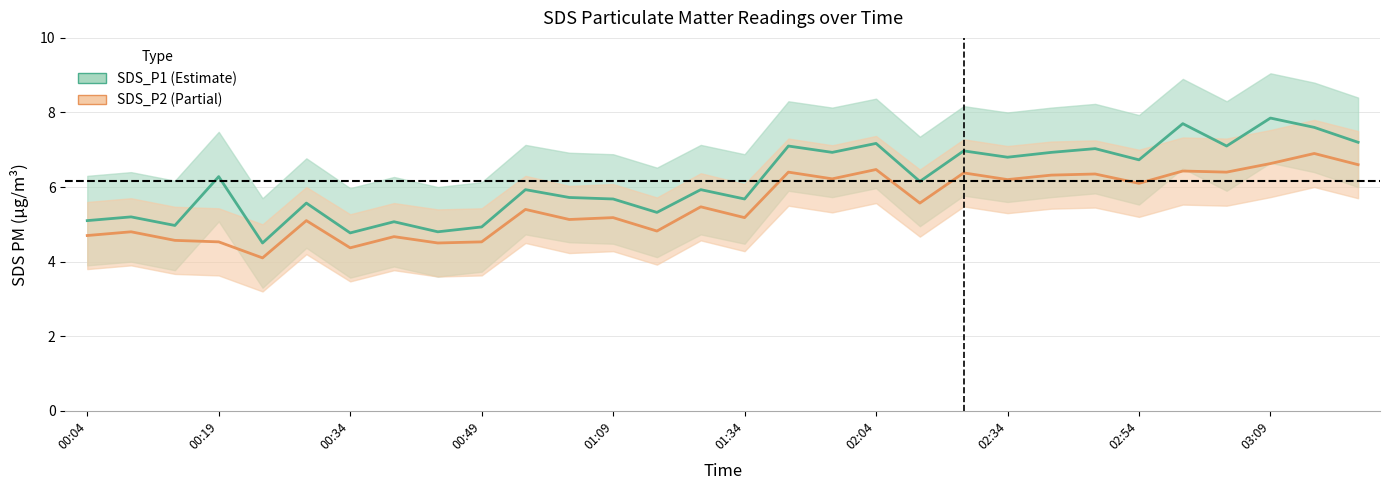

How many lines are shown in the chart?

2